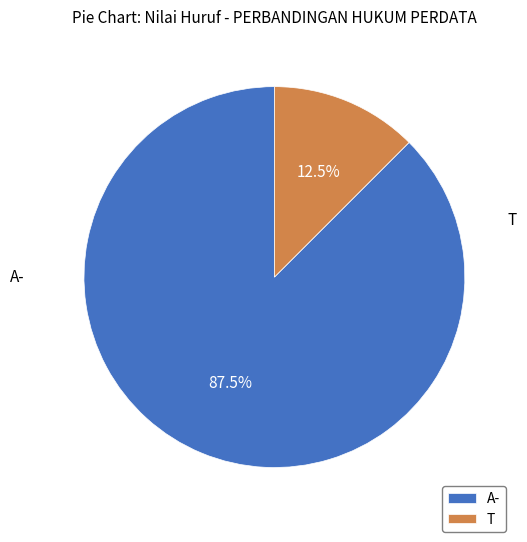

The T slice represents 4% of the pie. True or false?

False